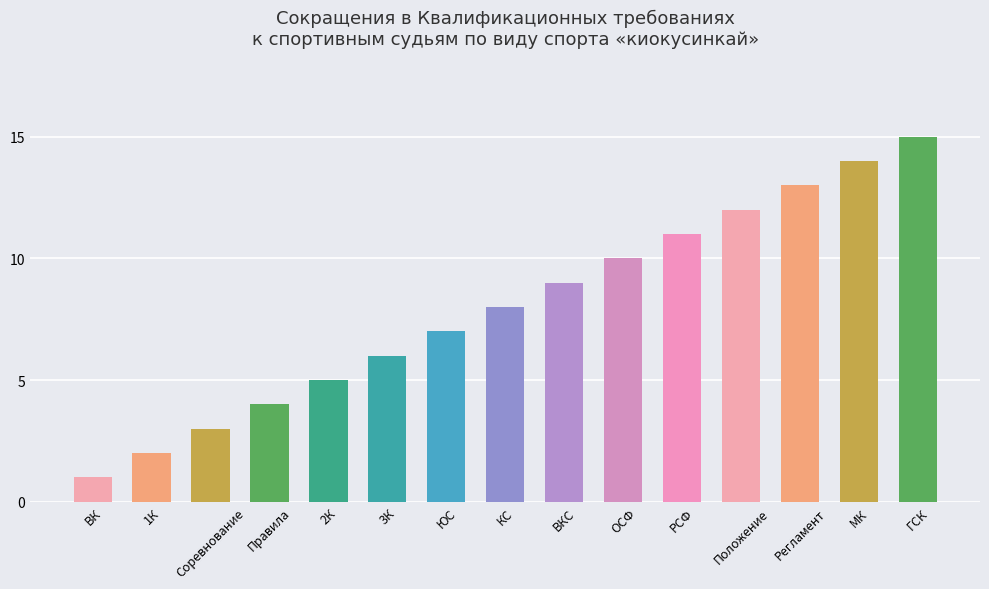

What is the maximum value shown in the chart?

15